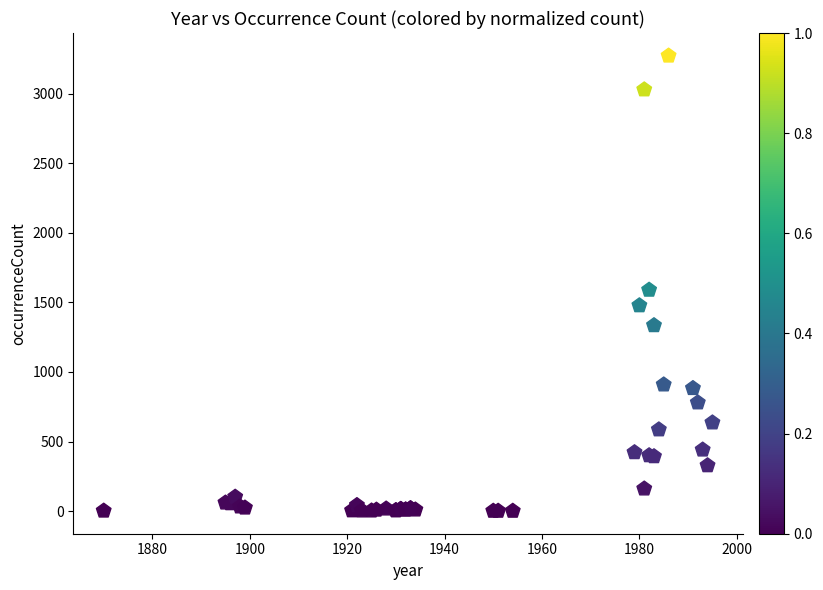

What Y value in the scatter plot is closest to 1637?

1590